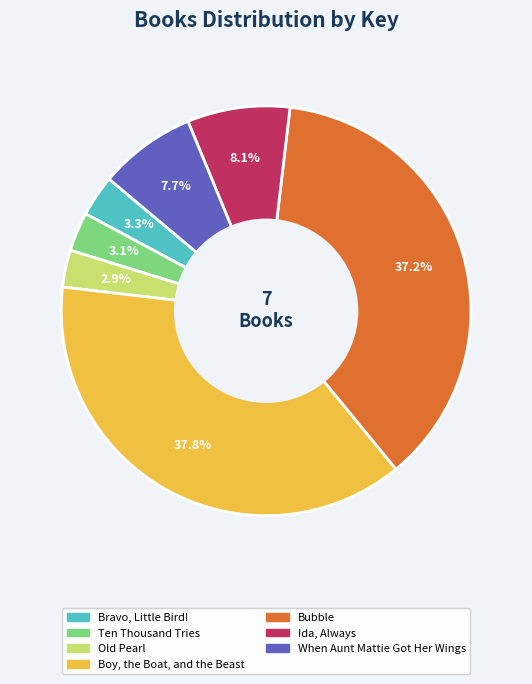

Does When Aunt Mattie Got Her Wings account for over 50% of the chart?

No